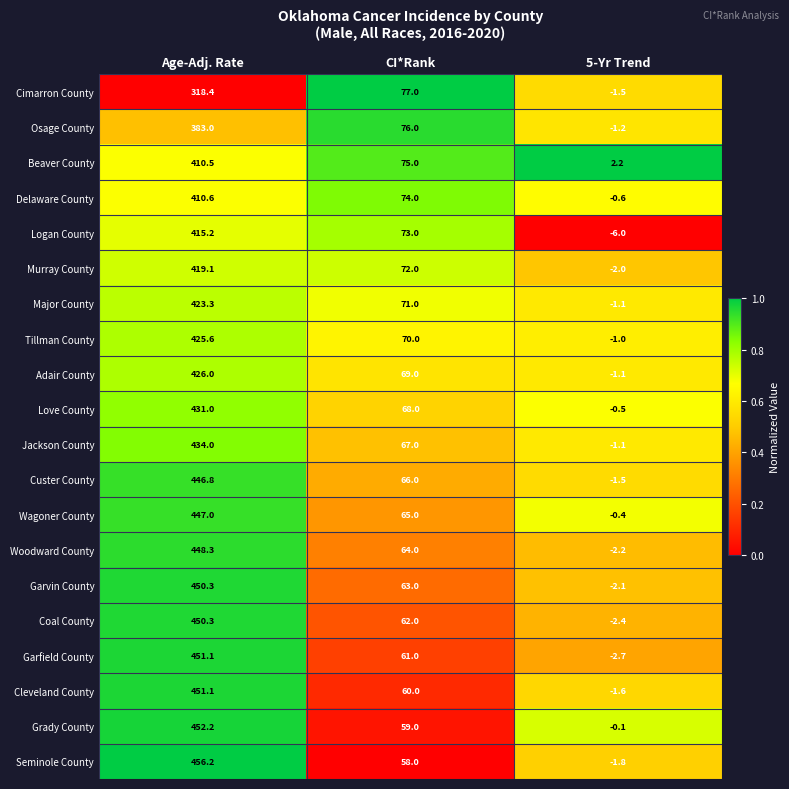

At which category is the sum across all series the highest?

Age-Adj. Rate